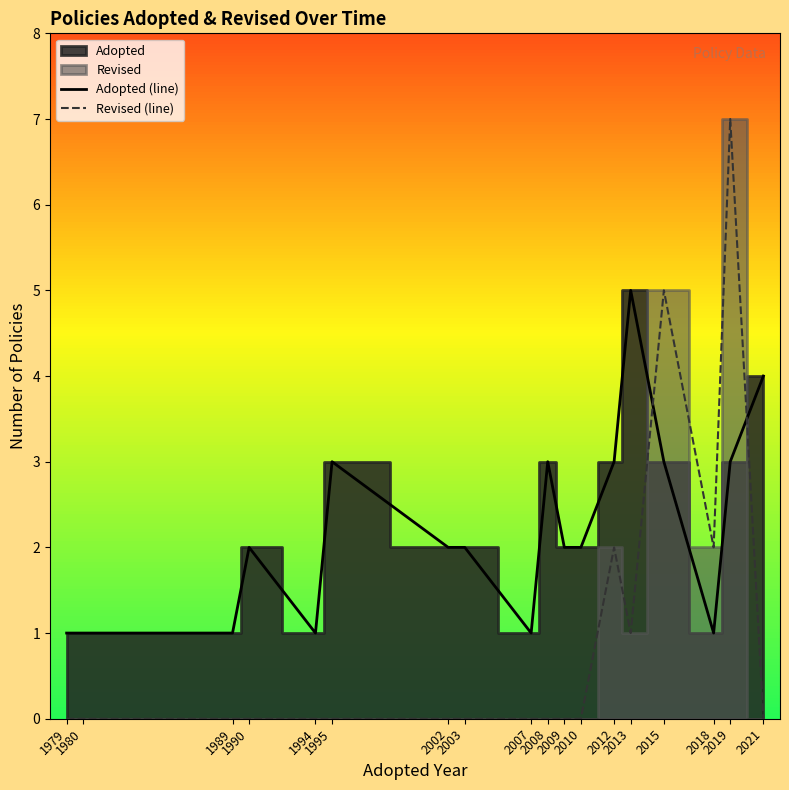

Is it true that Adopted (line) equals 3 at 2012?

True